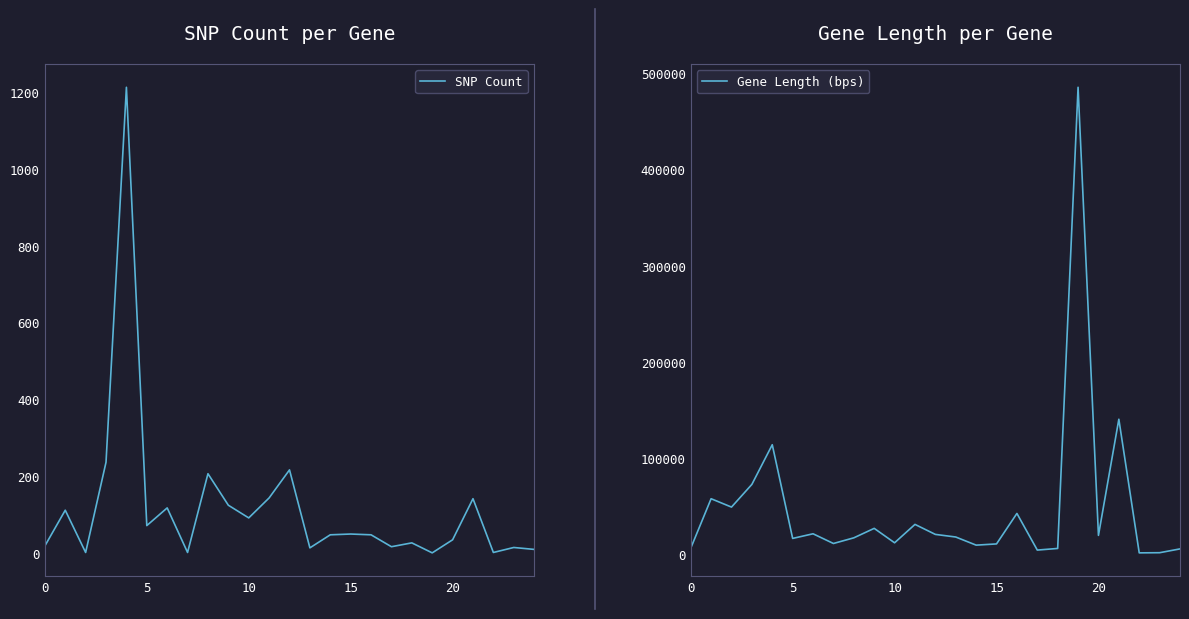

What are all the series names shown in the legend?

SNP Count, Gene Length (bps)